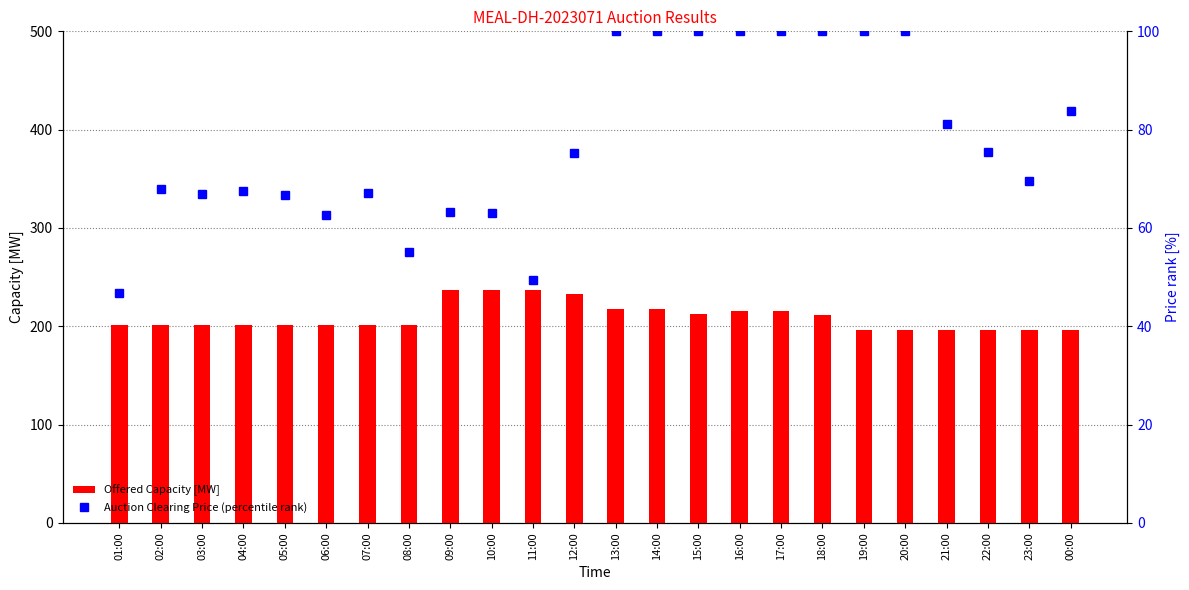

What is the sum of the Auction Clearing Price (percentile rank) values at 23:00 and 15:00?

169.5